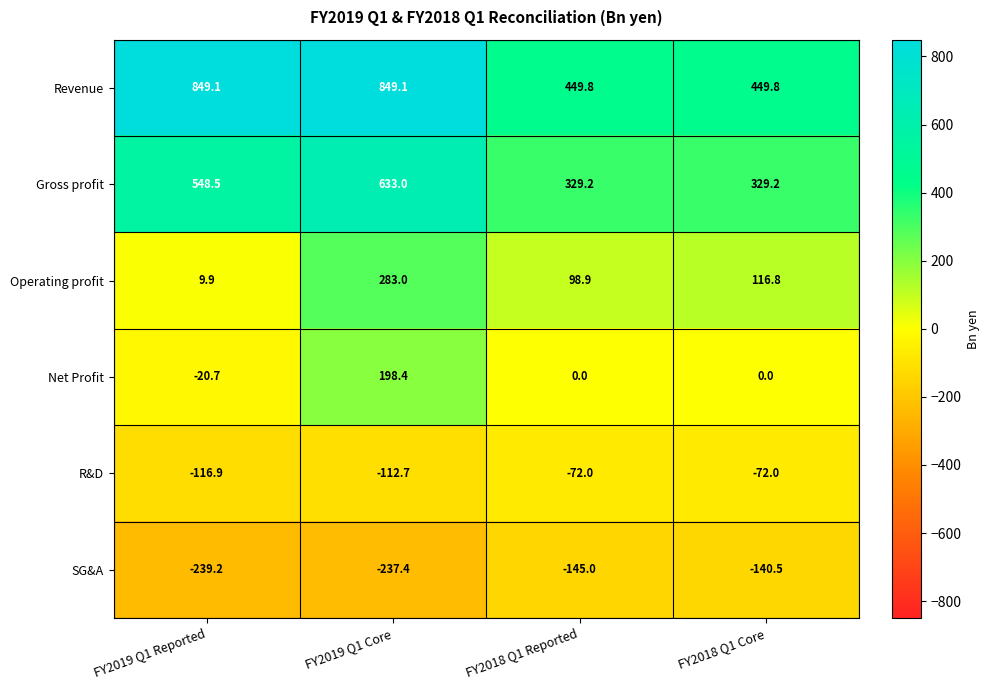

Which series changed the most between FY2018 Q1 Reported and FY2018 Q1 Core?

Operating profit